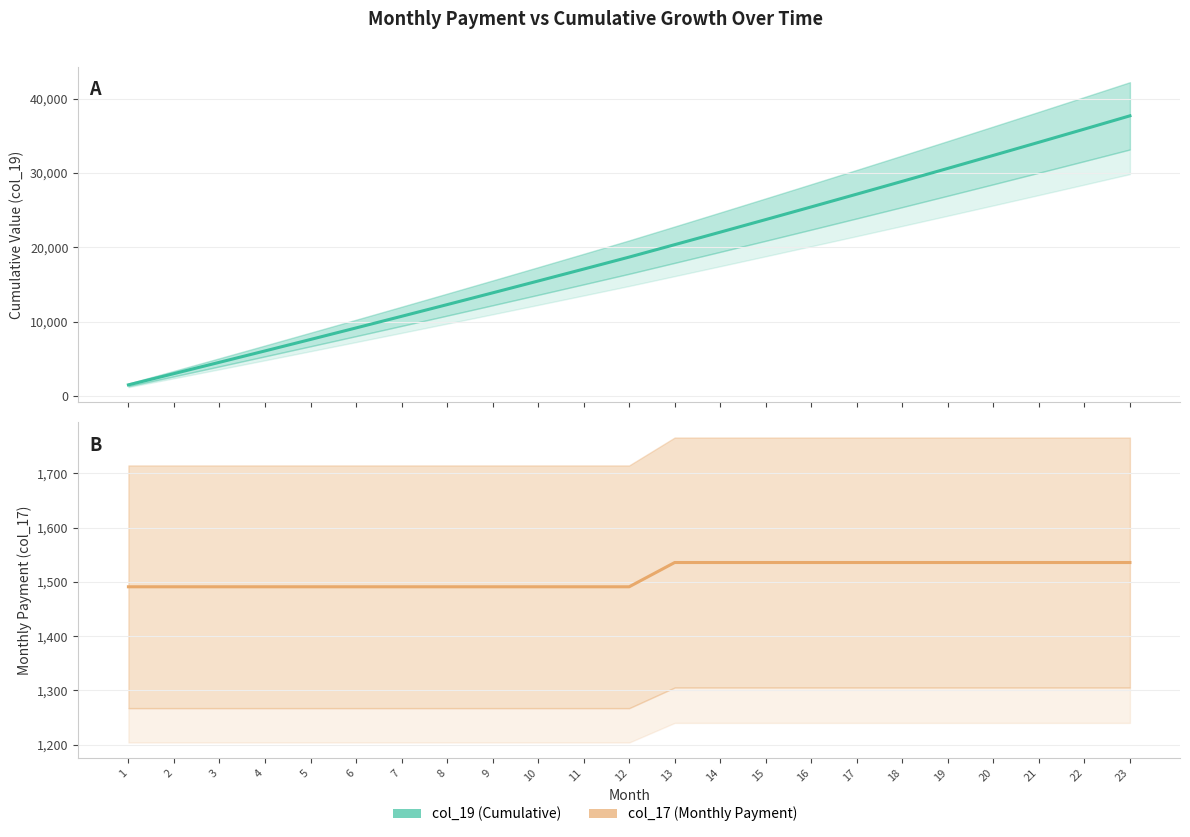

Between 18 and 17, which is larger?

18